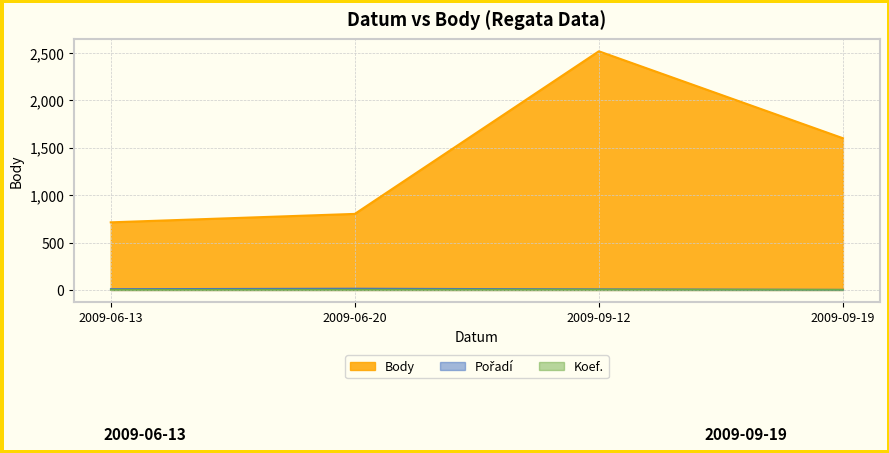

At which category does Koef. reach its first local peak?

2009-09-12